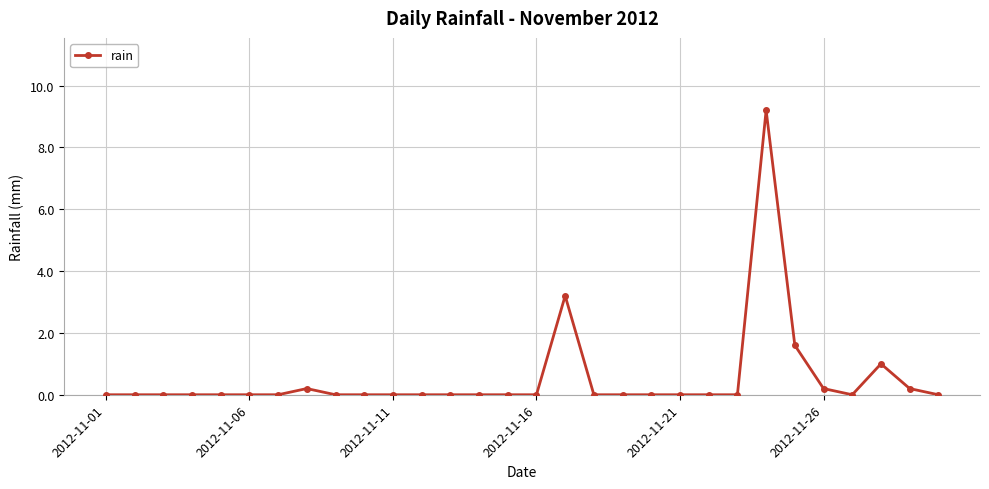

What is the difference between the maximum and minimum values?

9.2